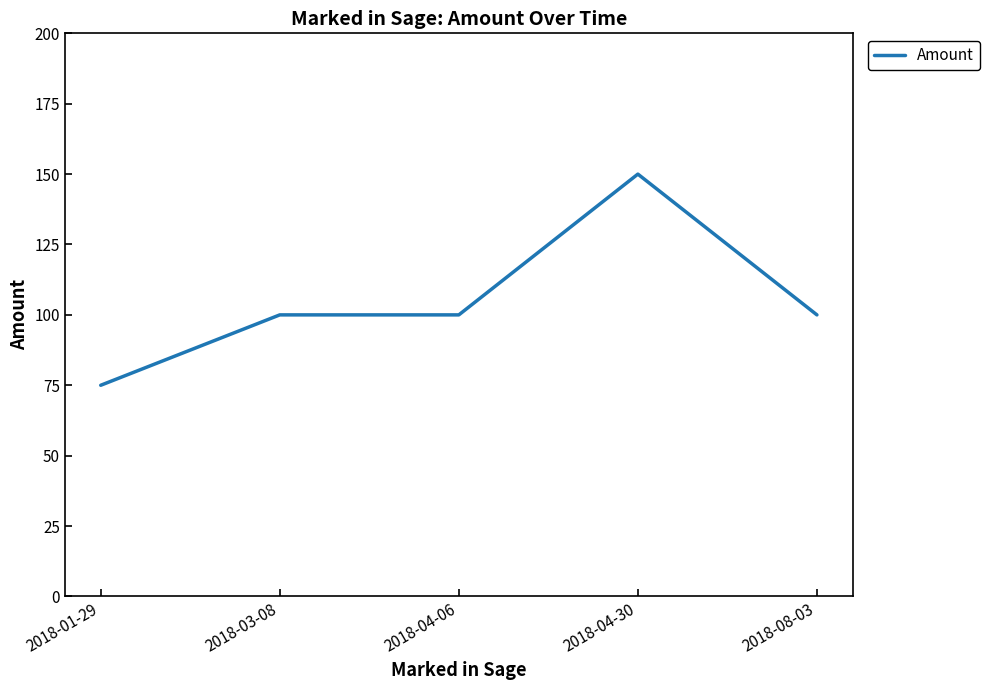

What is the smallest value displayed?

75